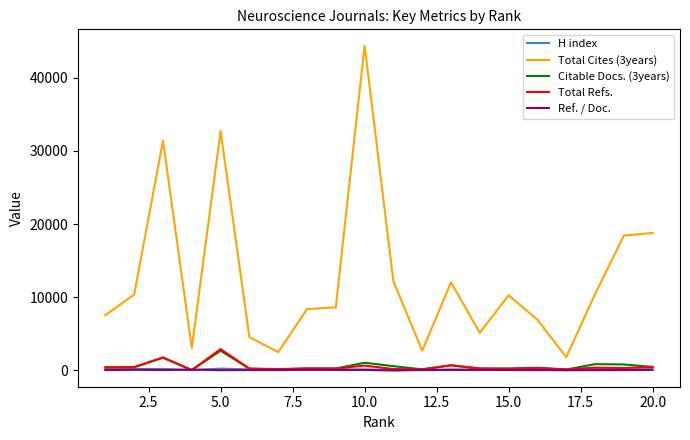

What is the maximum value shown in the chart?

44396.0